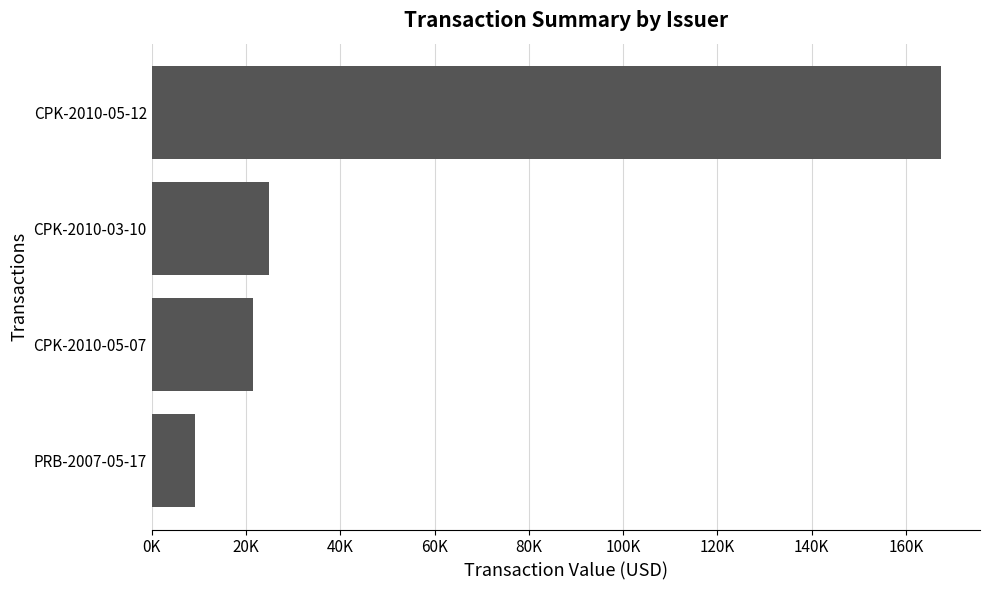

Are the bars horizontal?

Yes